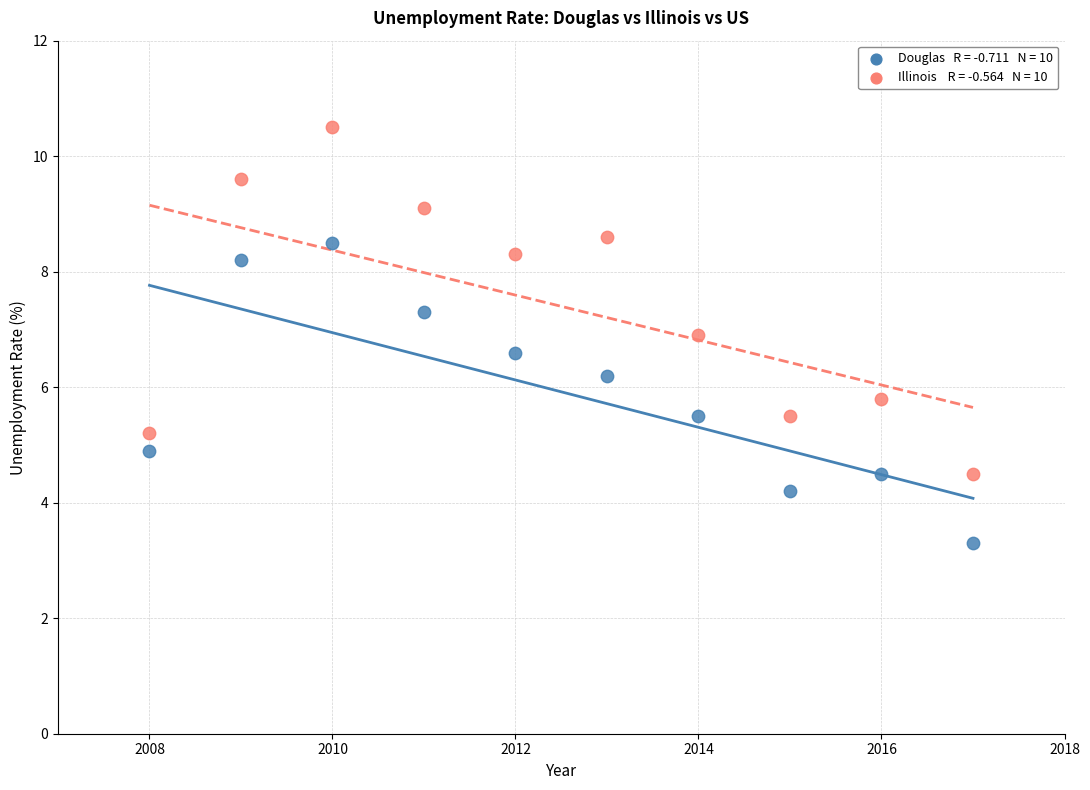

Across all data points, what is the range of Y values (max minus min)?

7.2